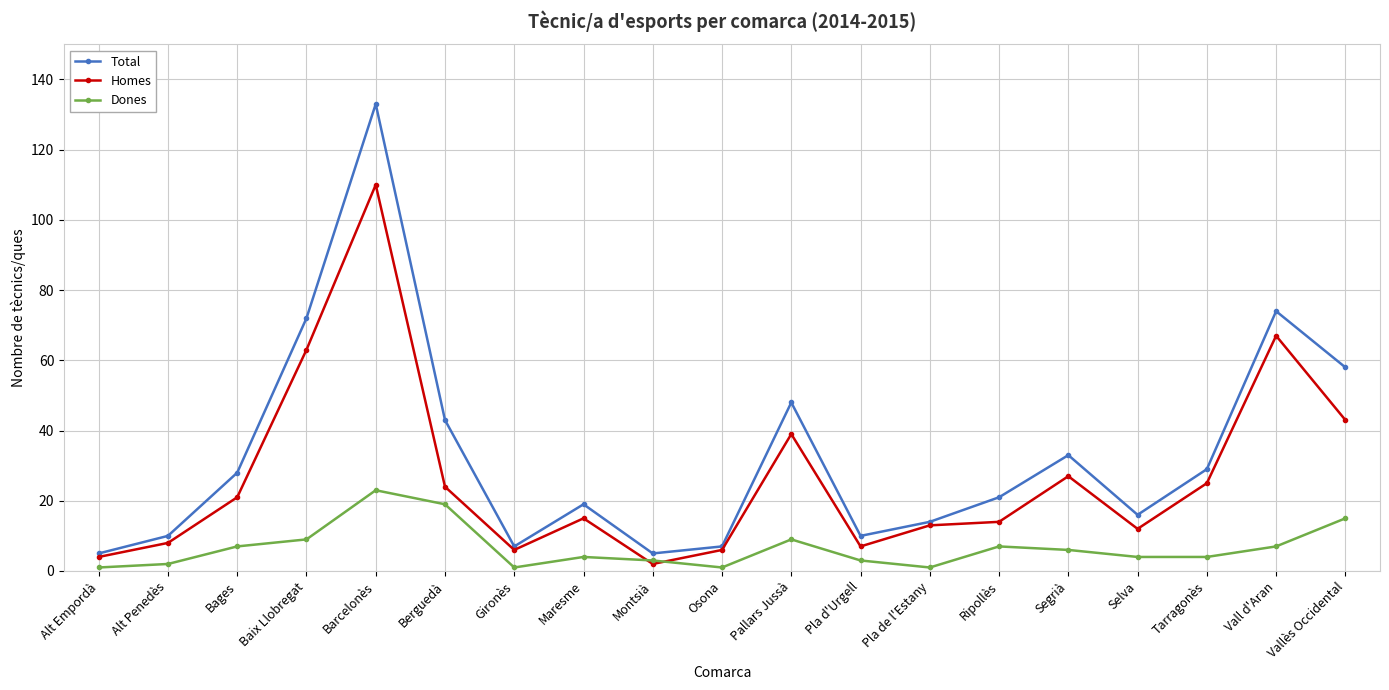

At which category is the sum across all series the highest?

Barcelonès